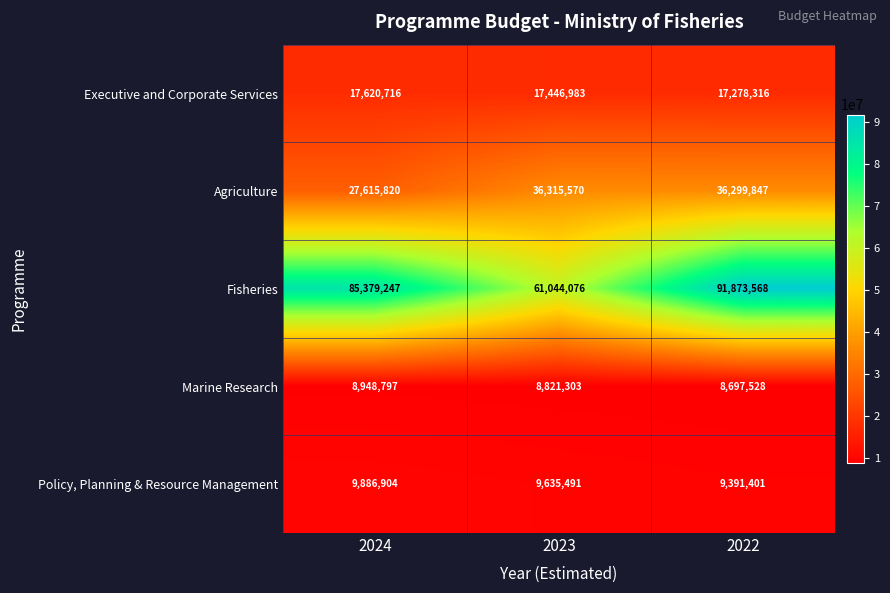

Which category has the highest value across all series?

2022